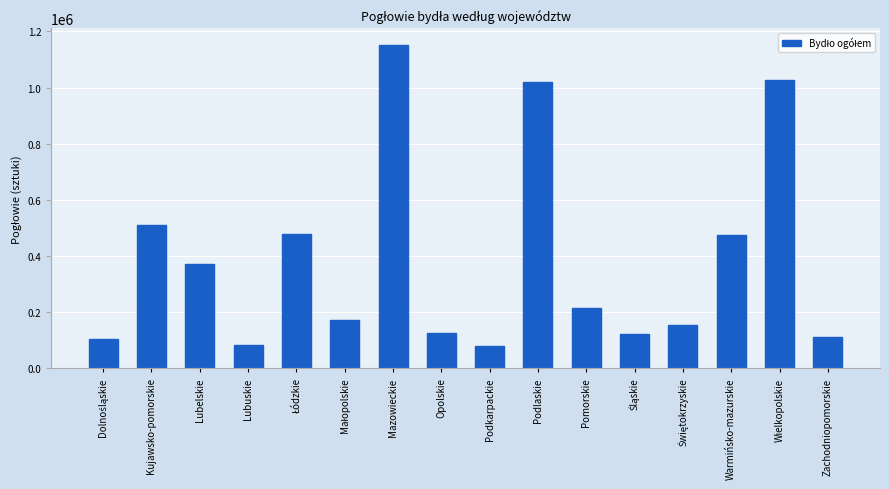

At which category does the chart reach its peak across all series?

Mazowieckie